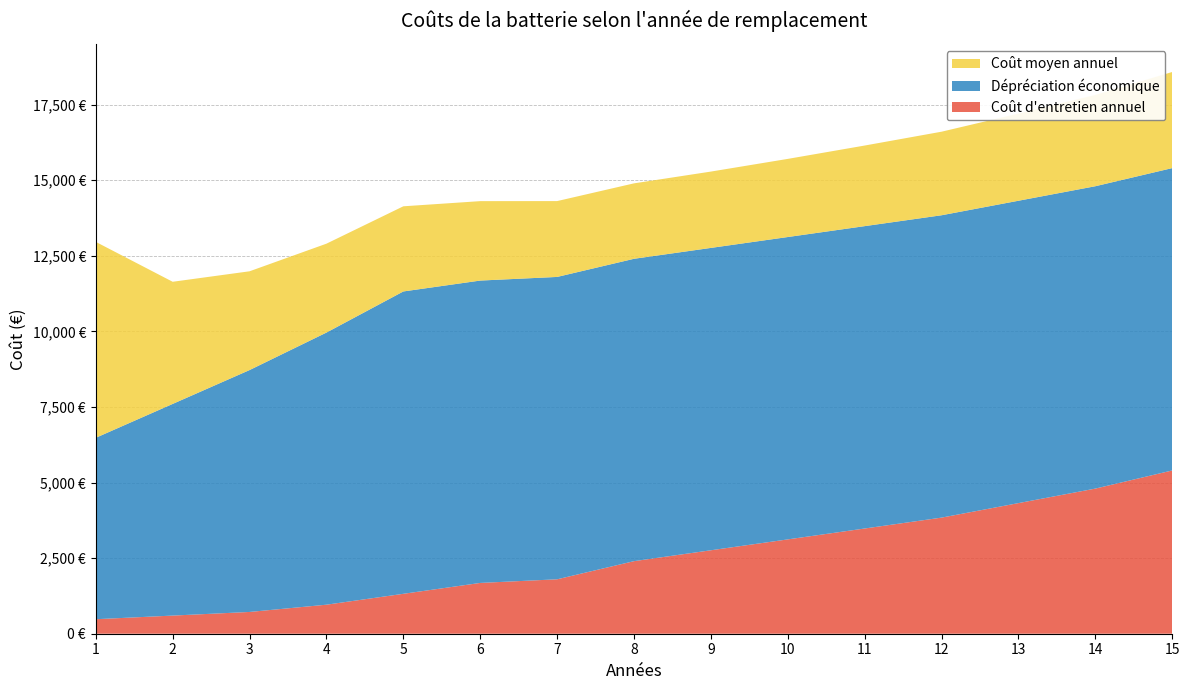

Reading right to left, what are all the values shown in this chart?

Coût d'entretien annuel: 15=5400.0	14=4800.0	13=4320.0	12=3840.0	11=3480.0	10=3120.0	9=2760.0	8=2400.0	7=1800.0	6=1680.0	5=1320.0	4=960.0	3=720.0	2=600.0	1=480.0
Dépréciation économique: 15=10000.0	14=10000.0	13=10000.0	12=10000.0	11=10000.0	10=10000.0	9=10000.0	8=10000.0	7=10000.0	6=10000.0	5=10000.0	4=9000.0	3=8000.0	2=7000.0	1=6000.0
Coût moyen annuel: 15=3178.7	14=3020.0	13=2883.1	12=2763.3	11=2665.4	10=2584.0	9=2524.4	8=2495.0	7=2508.6	6=2626.7	5=2816.0	4=2940.0	3=3266.7	2=4040.0	1=6480.0